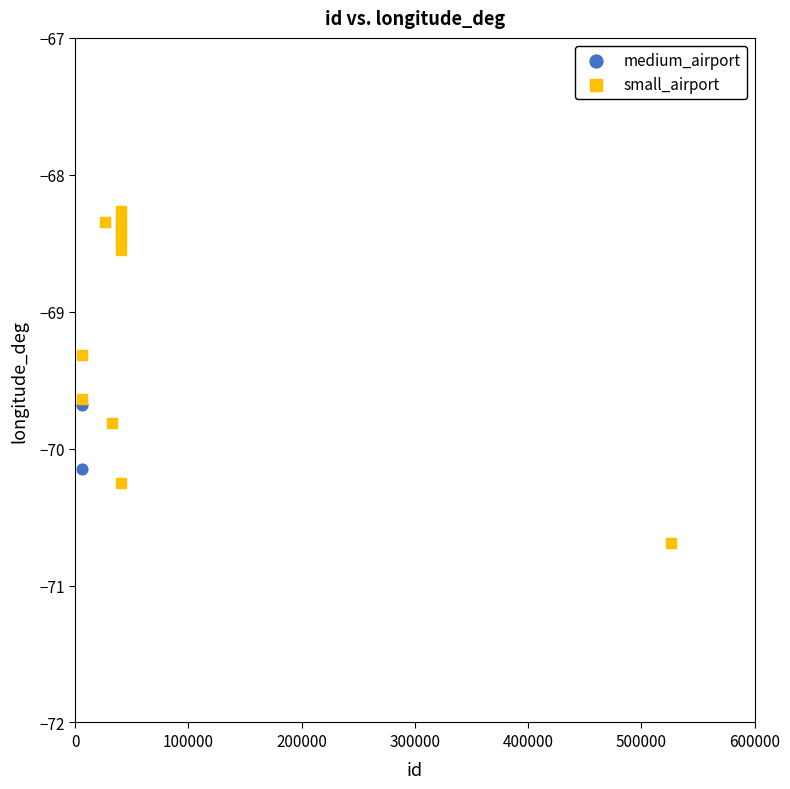

What are all the series names shown in the legend?

medium_airport, small_airport